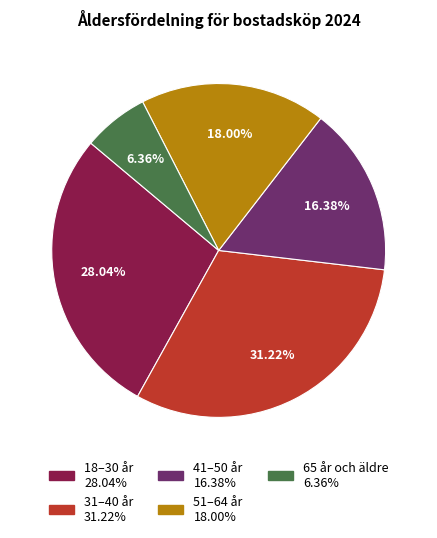

Approximately how many times larger is the value at 51–64 år compared to 41–50 år?

1.1